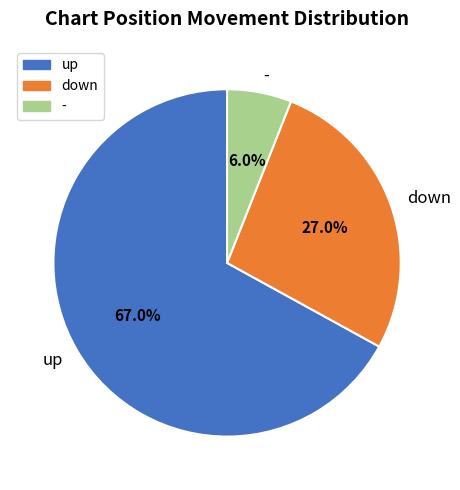

Is it true that down is 27% of the pie?

True